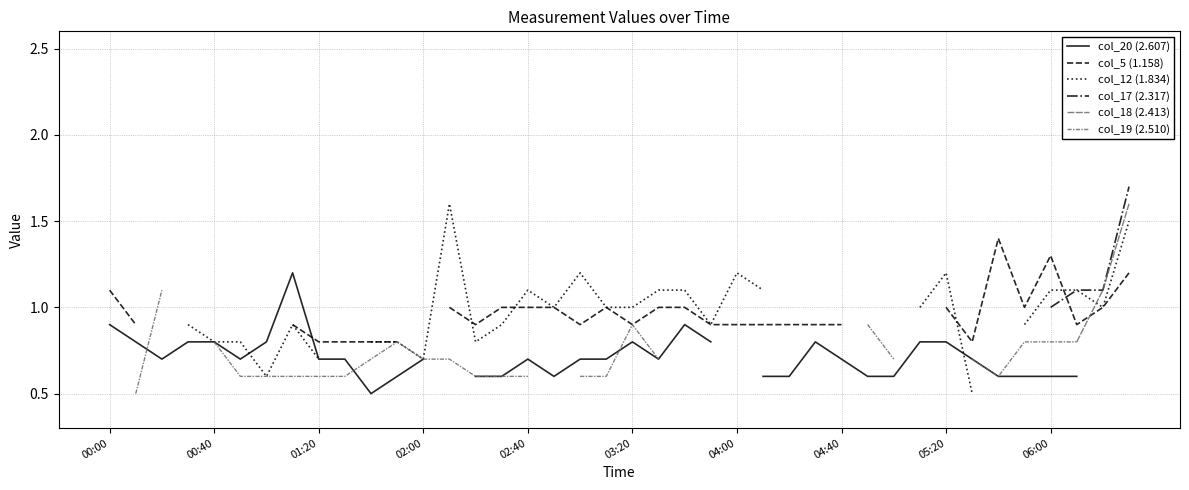

The col_20 (2.607) series shows 0.6 at 11. True or false?

True